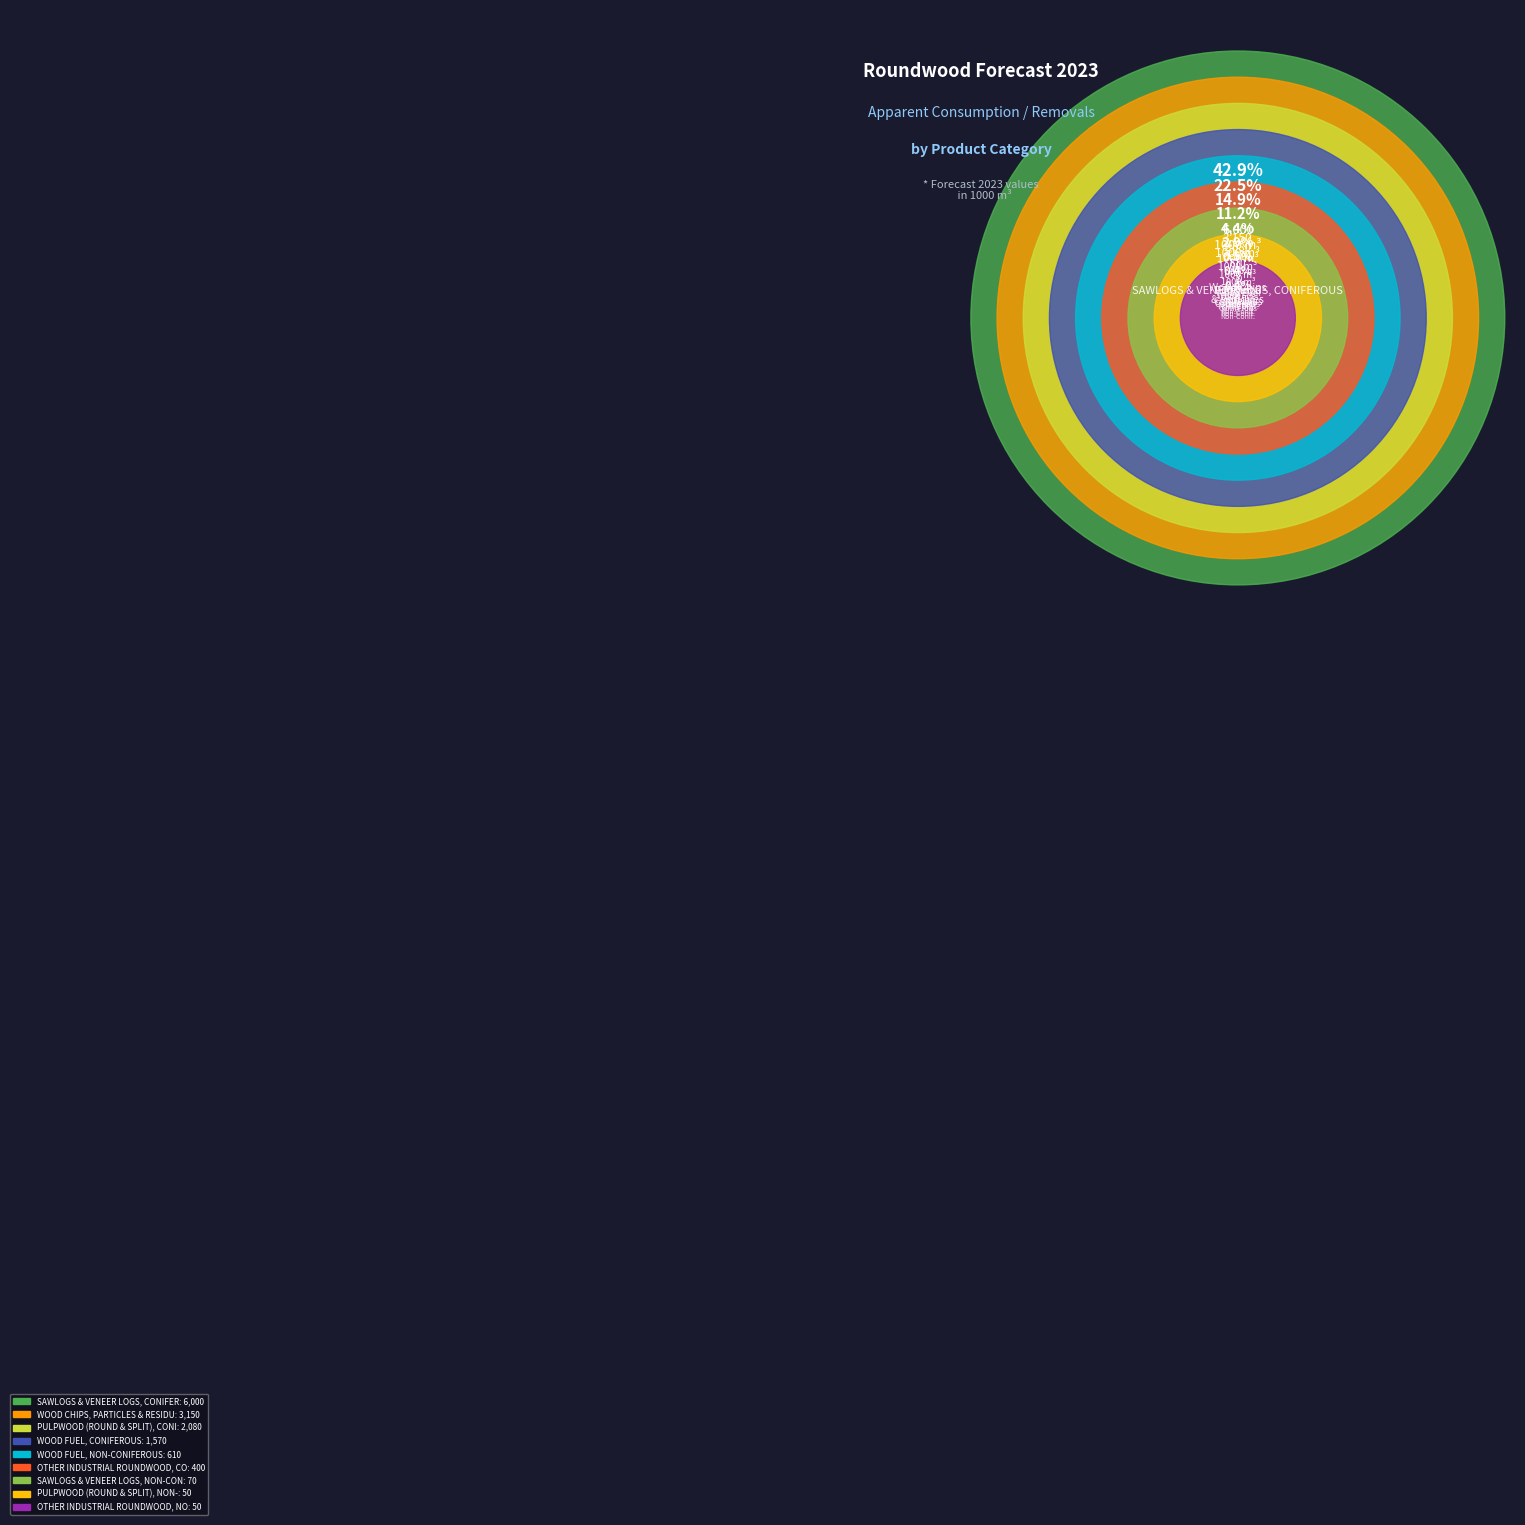

The OTHER INDUSTRIAL ROUNDWOOD, CONIFEROUS slice represents 3% of the pie. True or false?

True